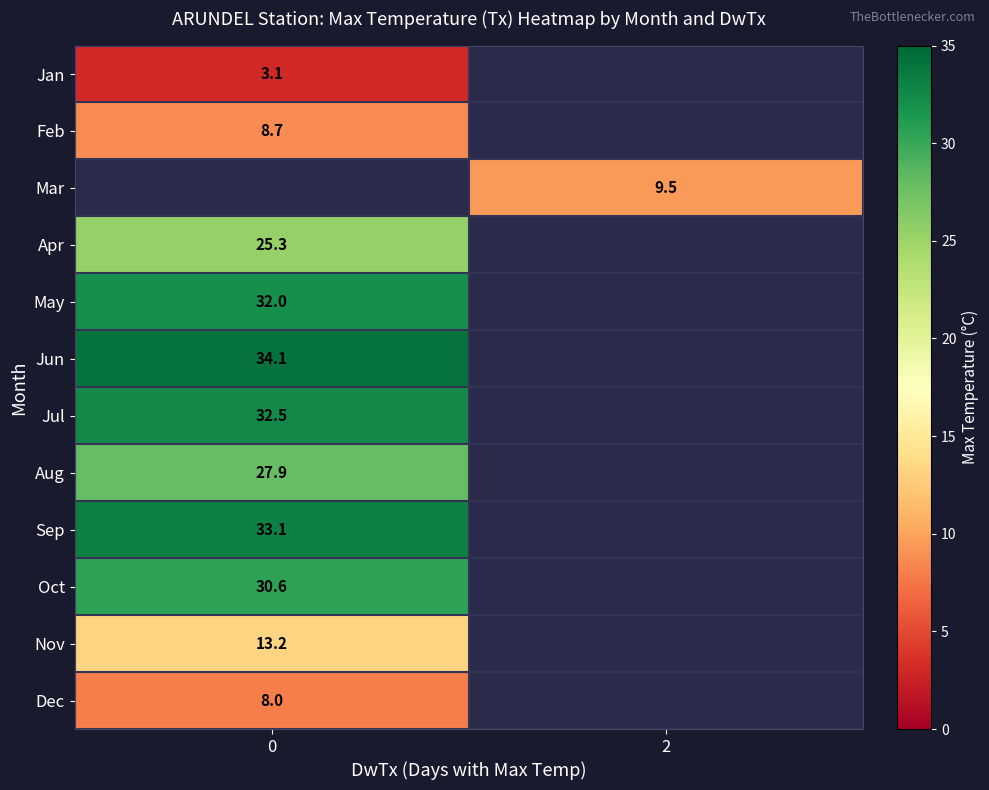

What is the spread (max minus min) of values at 0?

31.0